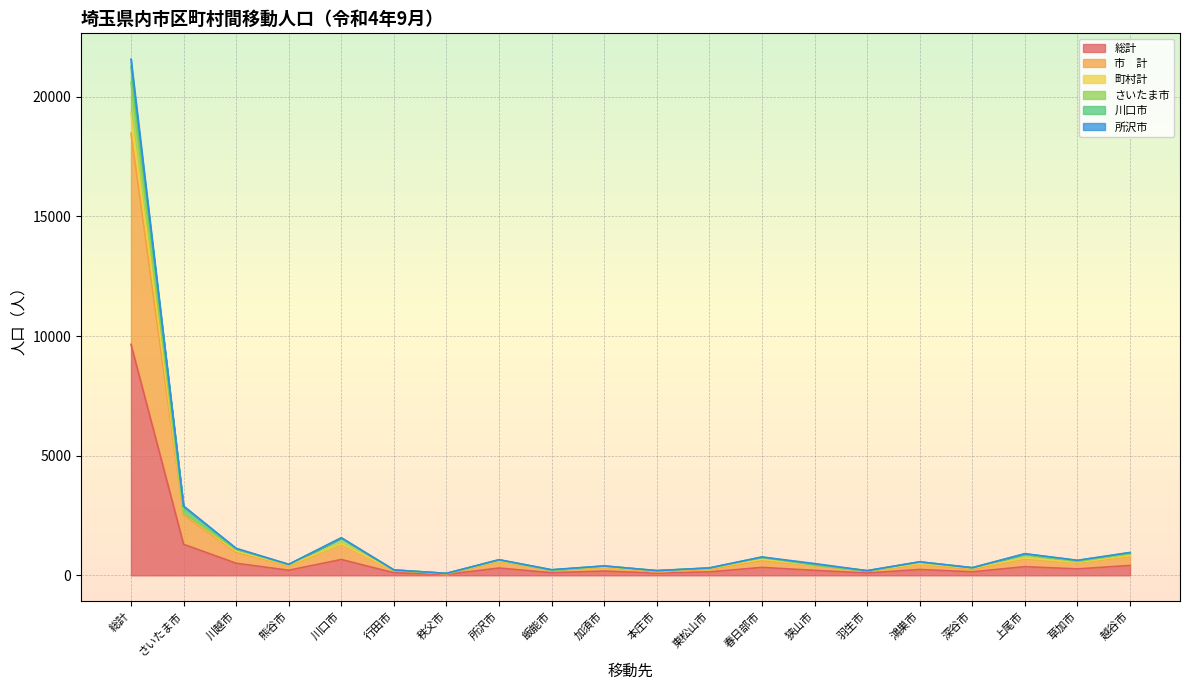

Count the number of categories in the chart.

20